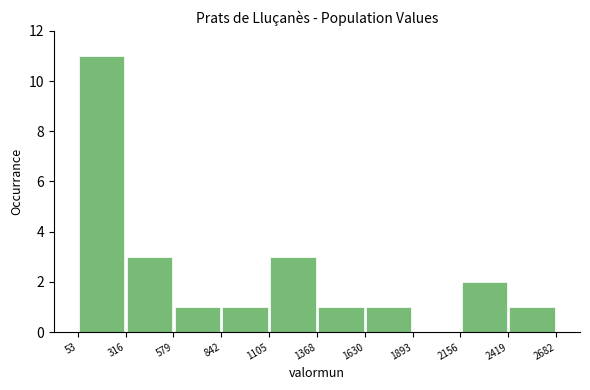

How tall is the bar that spans 842 to 1105 on the x-axis? The values are not printed on the chart, so give them approximately, as read against the axis.

1